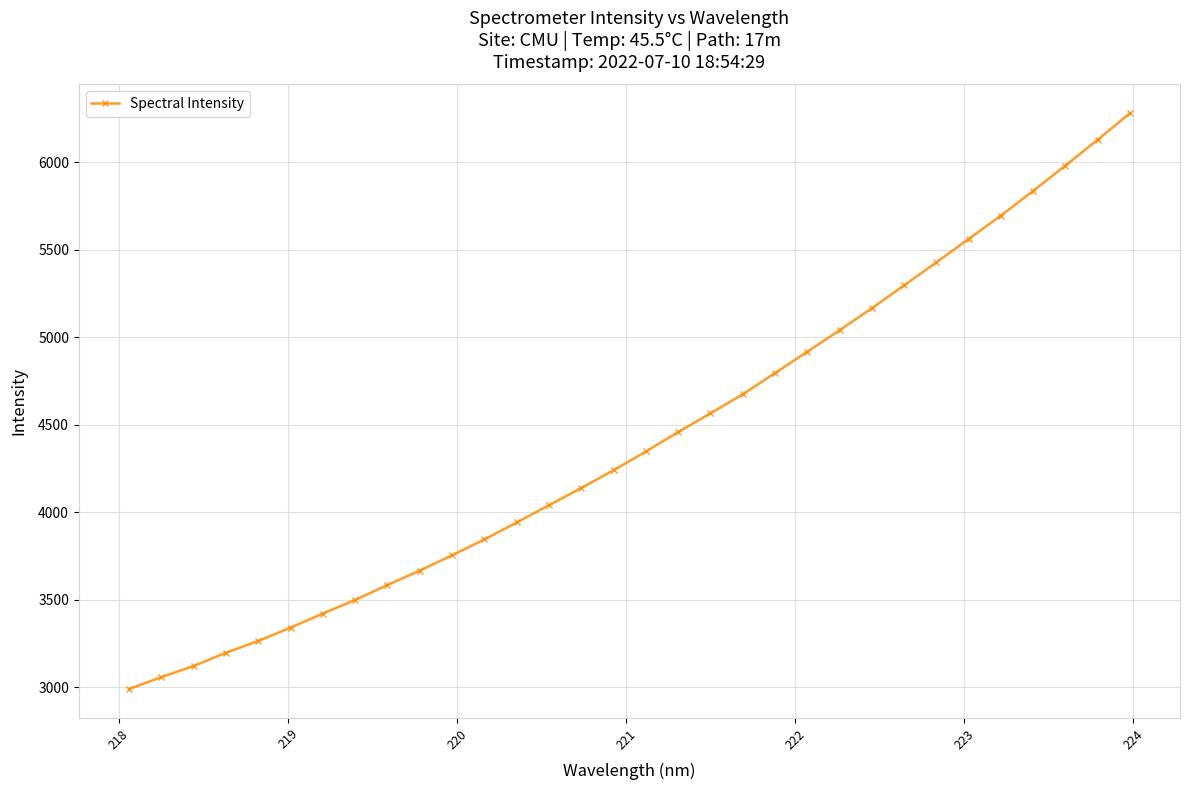

How many values are below 4347?

16